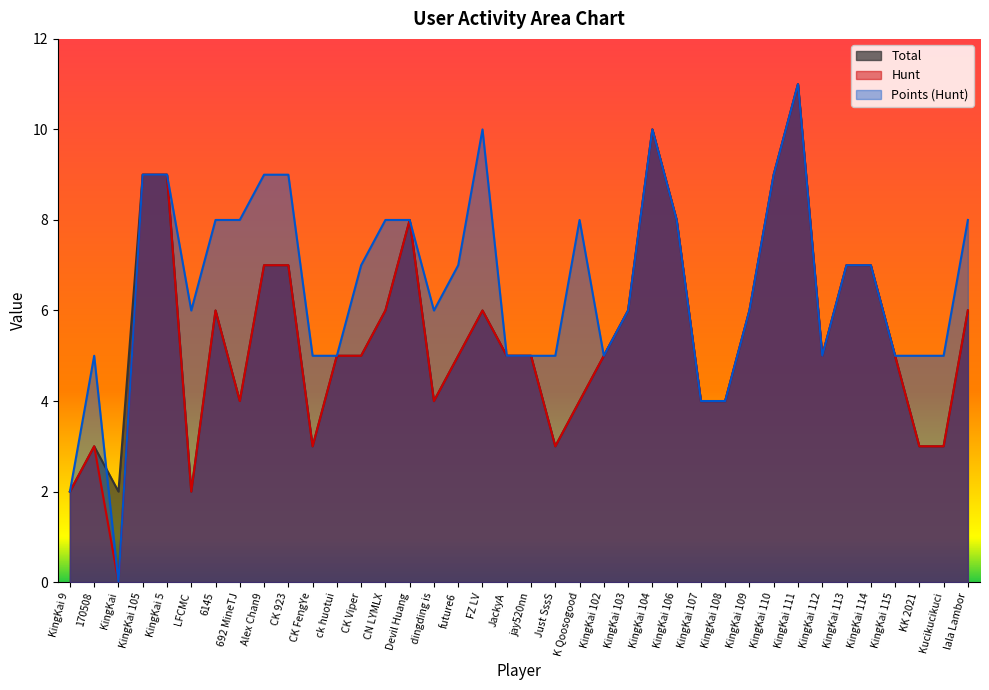

Is the value of Points (Hunt) at ck huotui greater than the value of Total at 6145?

No